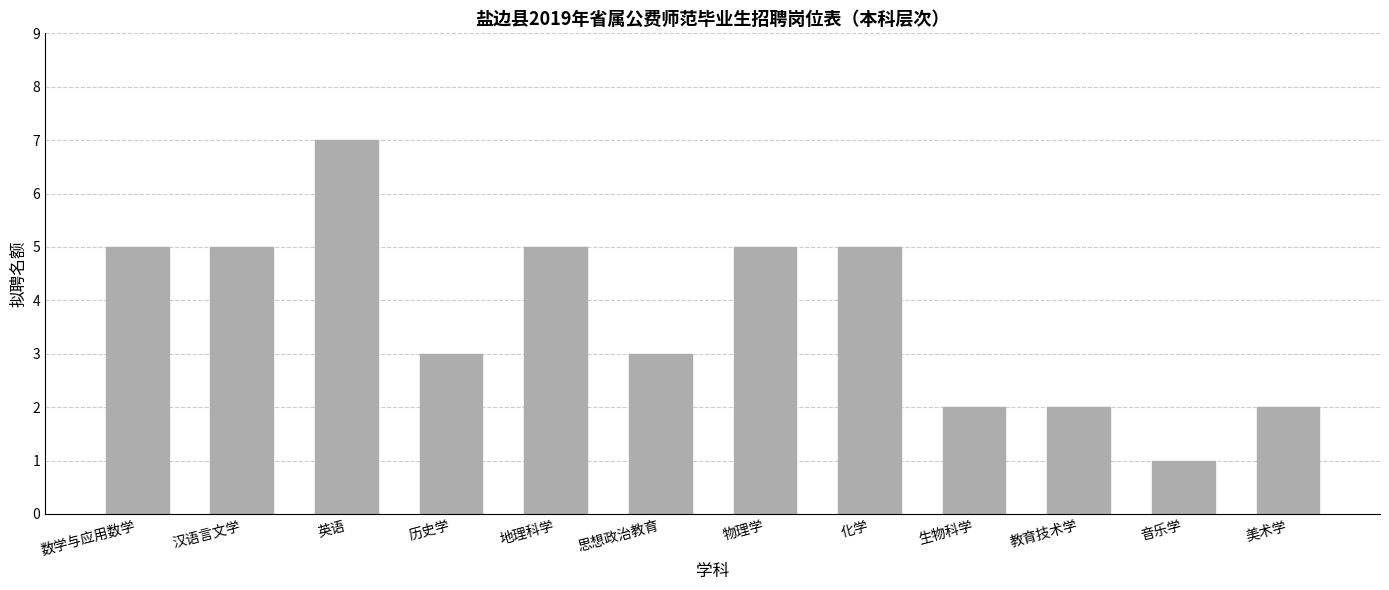

At which category does the chart reach its minimum across all series?

音乐学